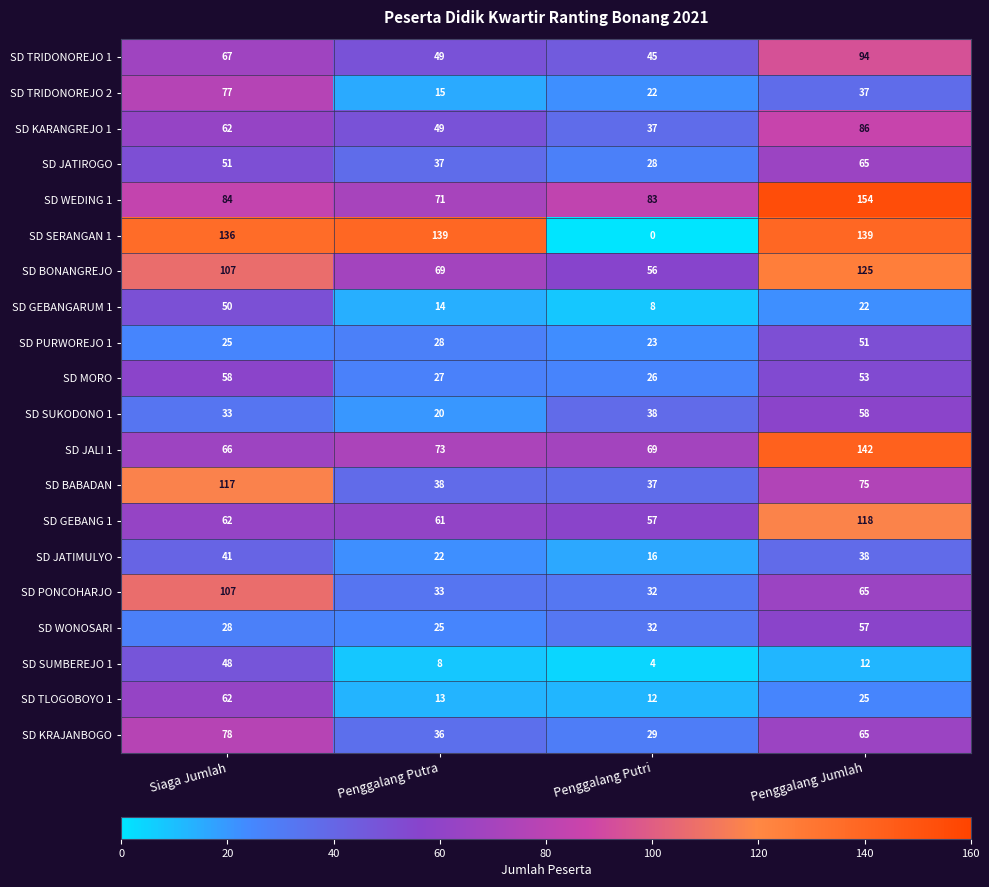

Rank the categories by SD TRIDONOREJO 2 value from lowest to highest.

Penggalang Putra, Penggalang Putri, Penggalang Jumlah, Siaga Jumlah